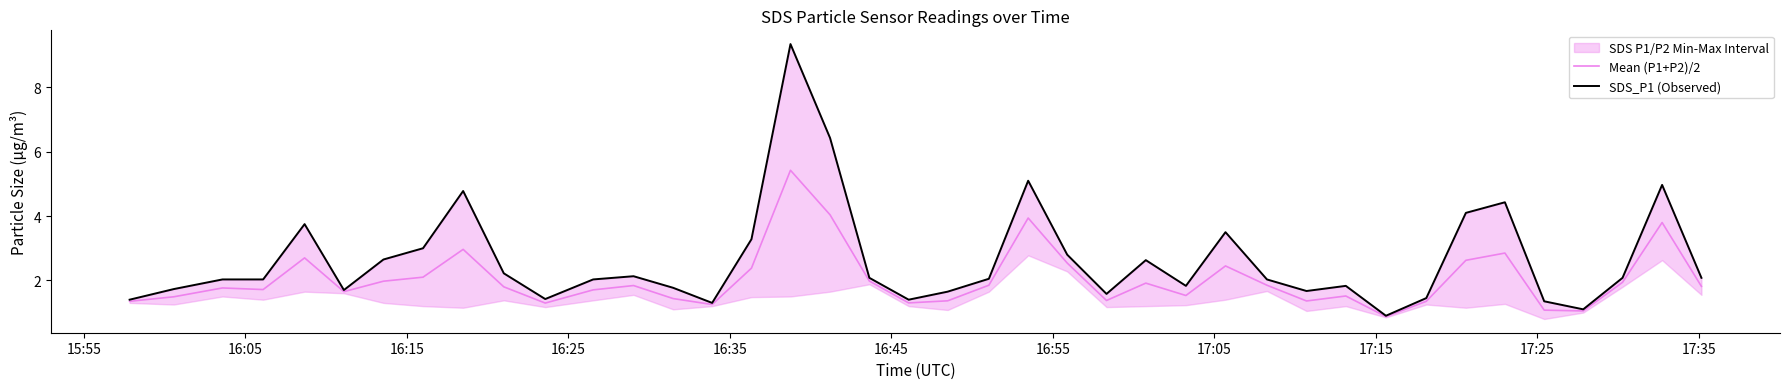

How many interior local valleys does the SDS_P1 (Observed) series have?

9